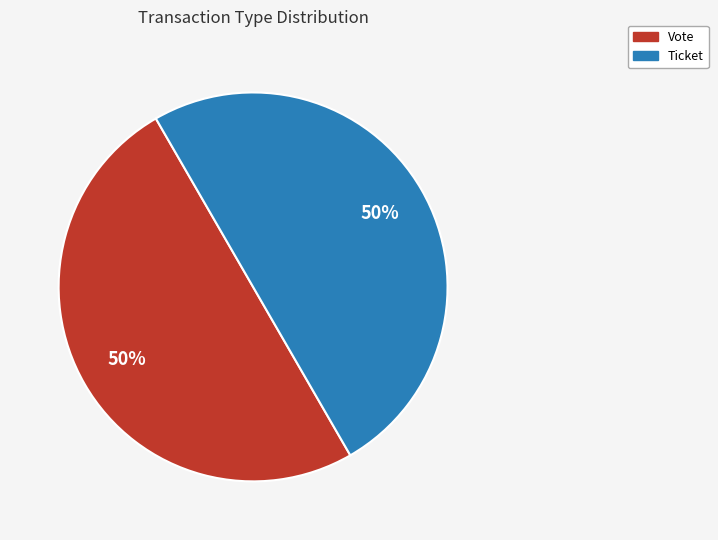

Rank the categories by value from highest to lowest.

Vote (io_index=1), Ticket (io_index=0)